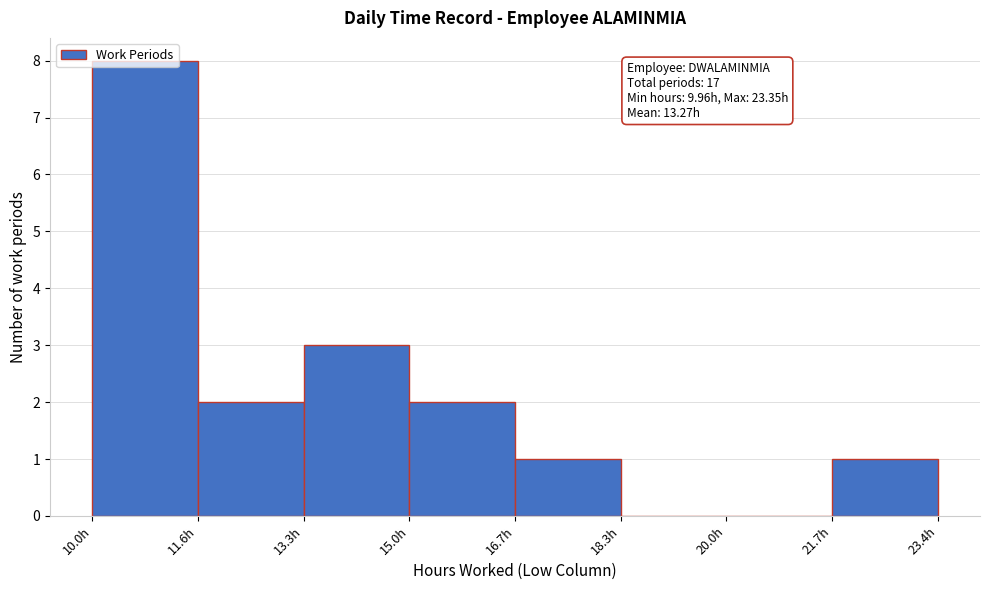

Over which range of the x-axis is the bar tallest?

10.0 to 11.6